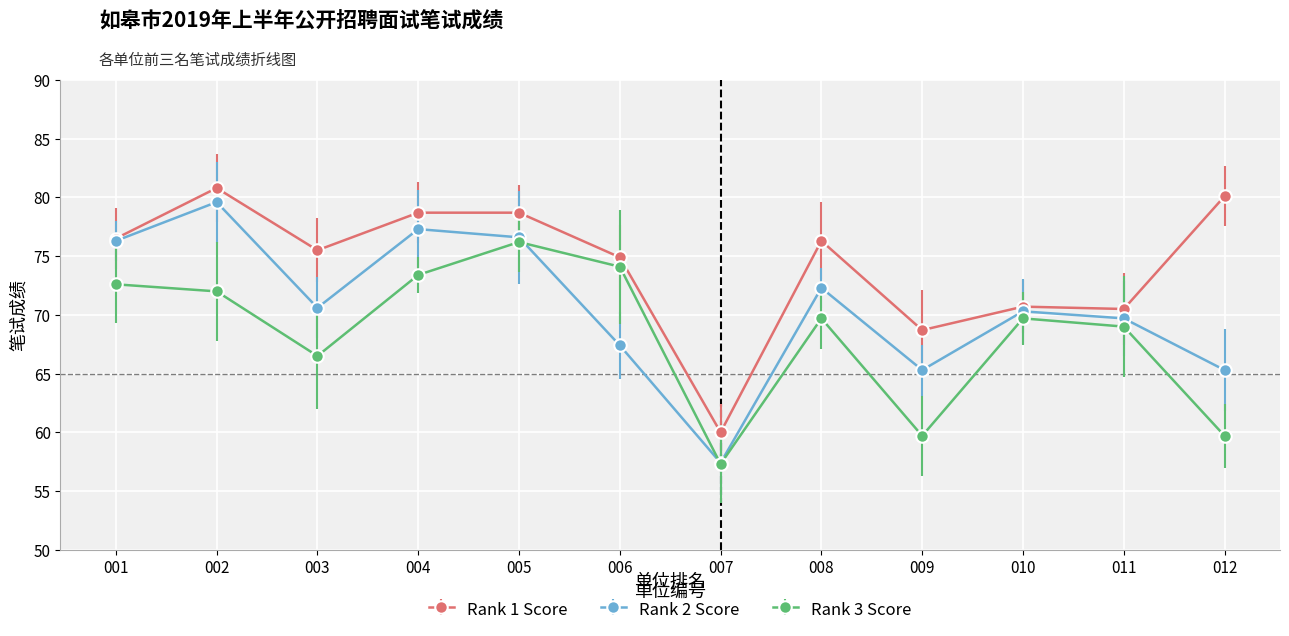

At which category is the sum across all series the highest?

002